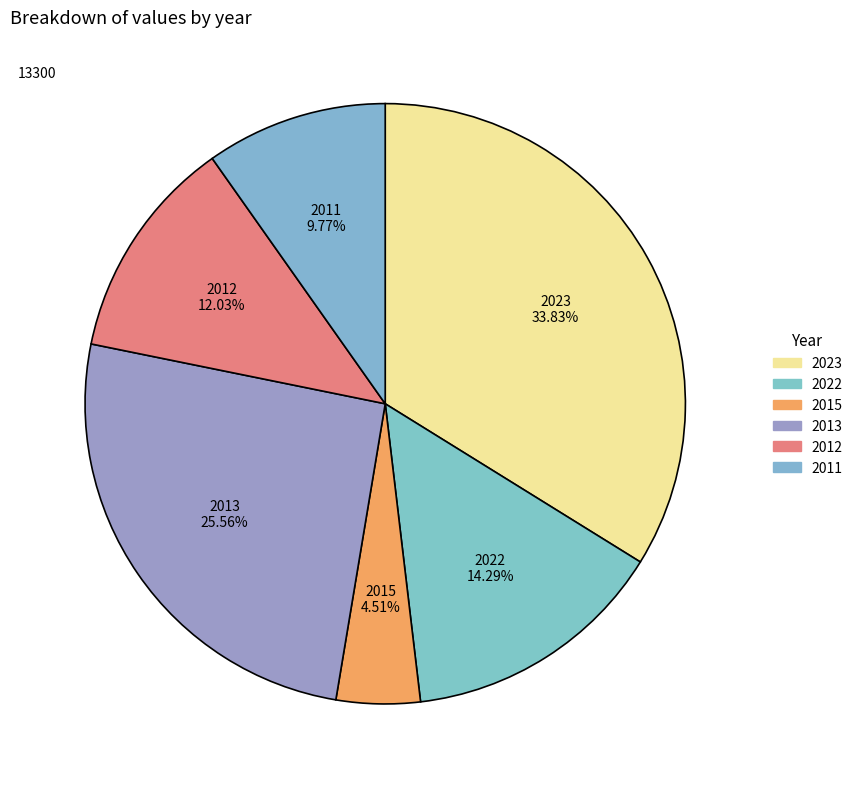

Rank the categories by value from lowest to highest.

2015, 2011, 2012, 2022, 2013, 2023